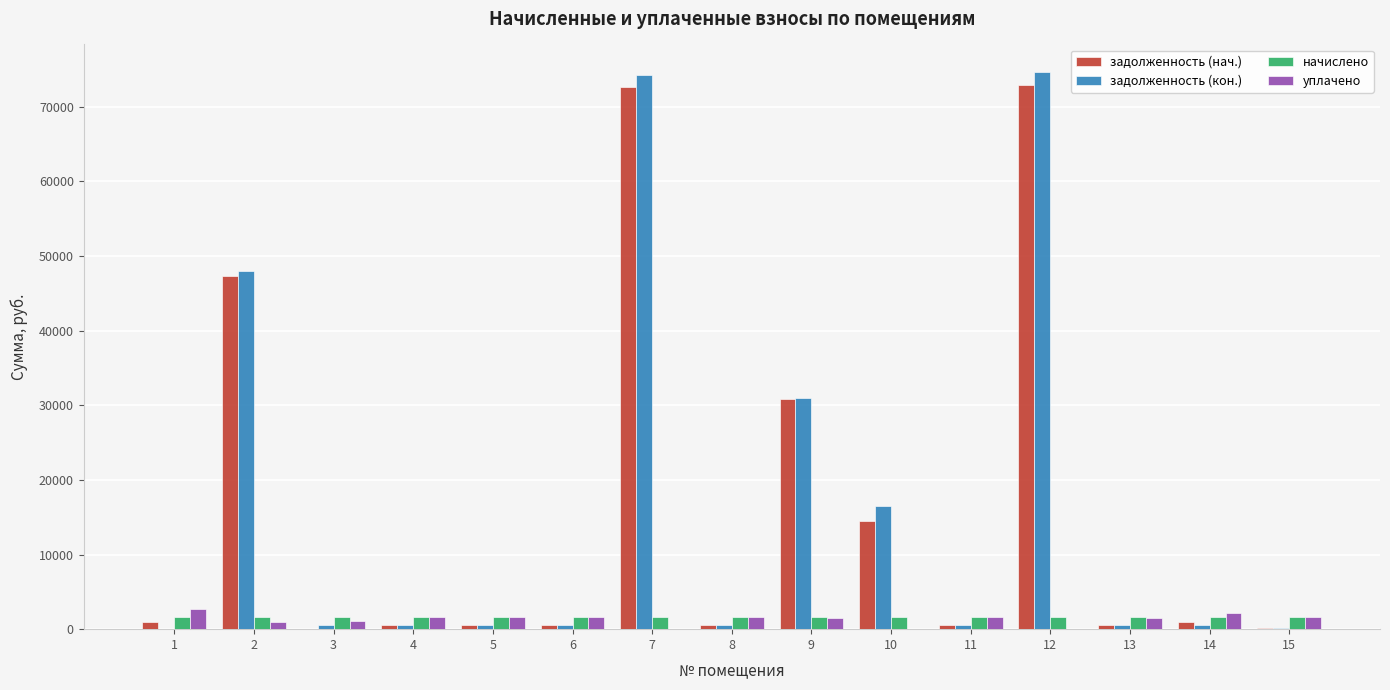

Is the value of уплачено at 5 greater than the value of задолженность (нач.) at 3?

Yes